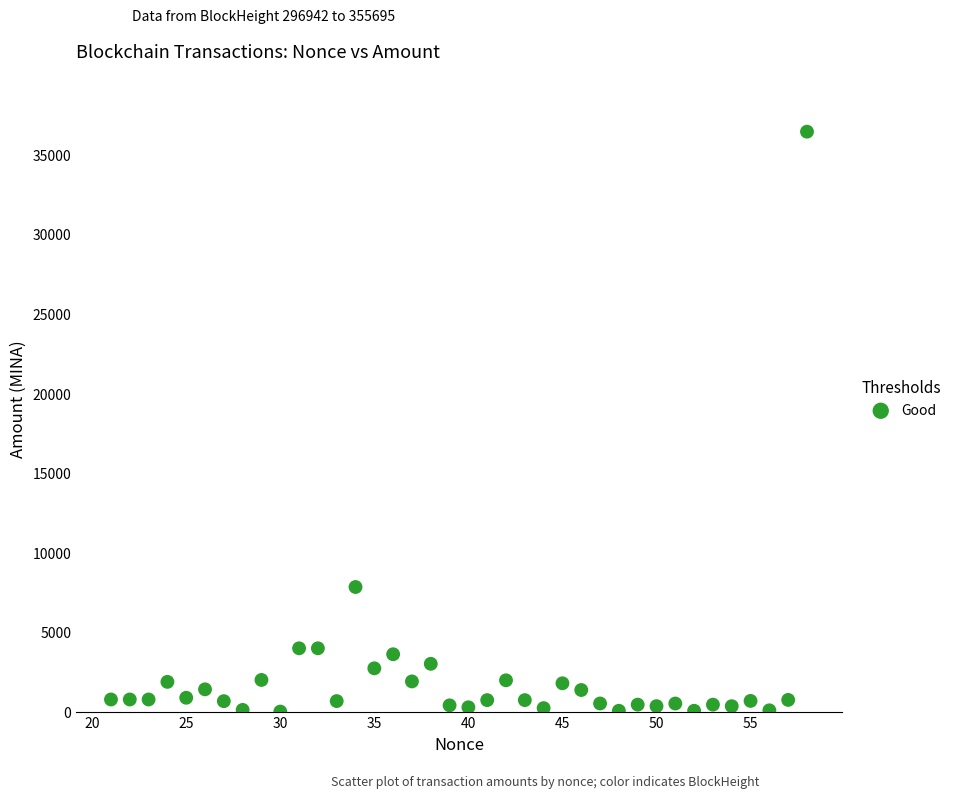

What is the range of X values (max minus min)?

37.0